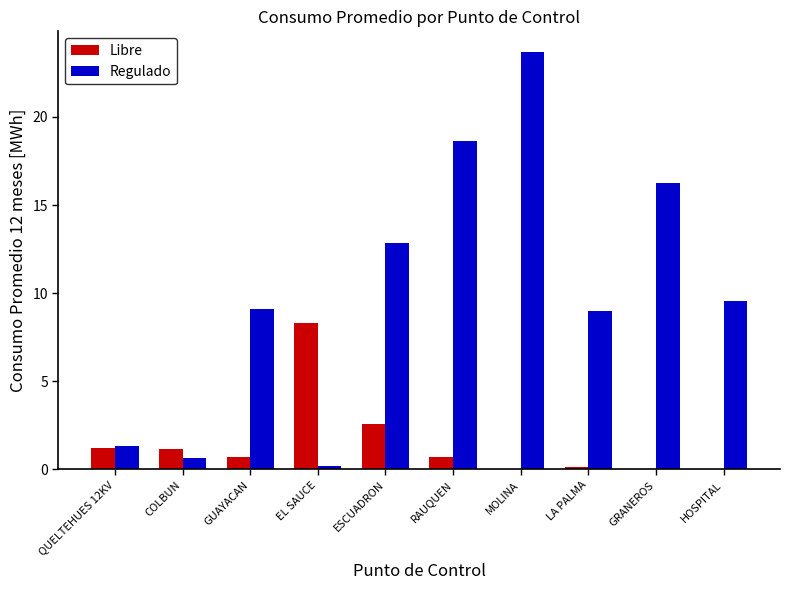

The value of Libre at HOSPITAL is 0.0. True or false?

True